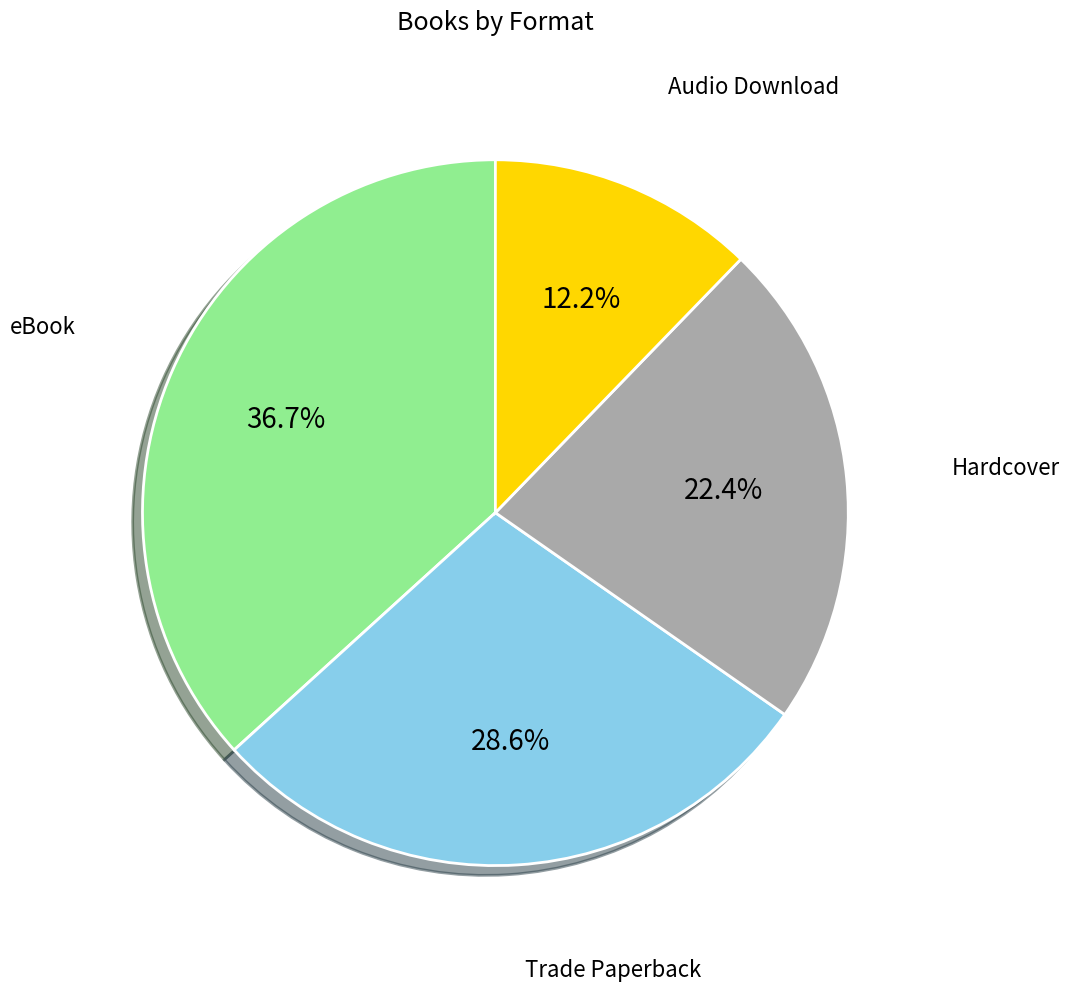

Is there a majority slice in this chart?

No